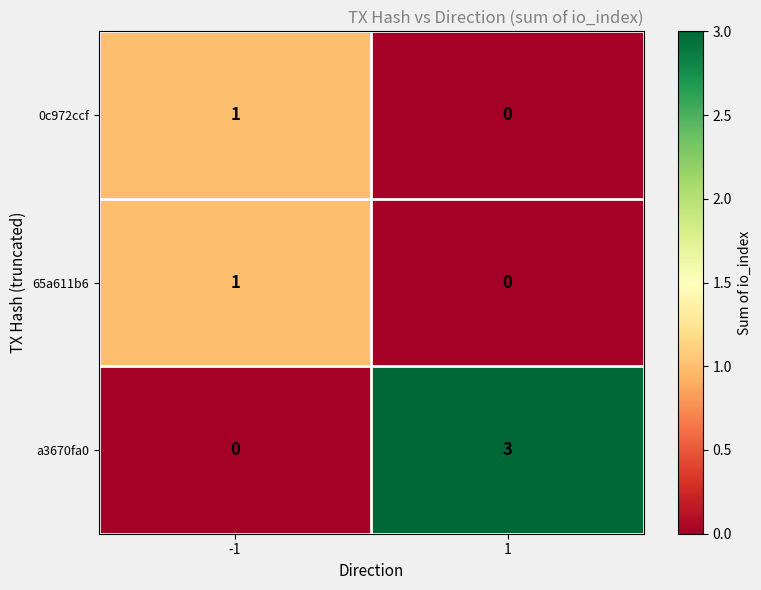

What is the sum of all a3670fa0 values?

3